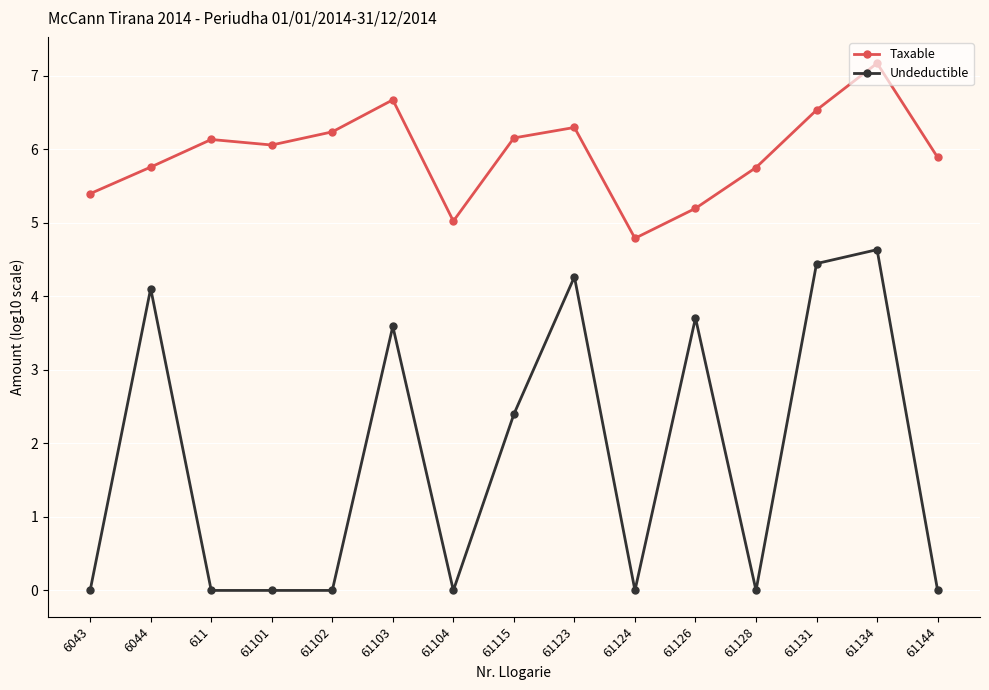

Does the chart have visible grid lines?

Yes